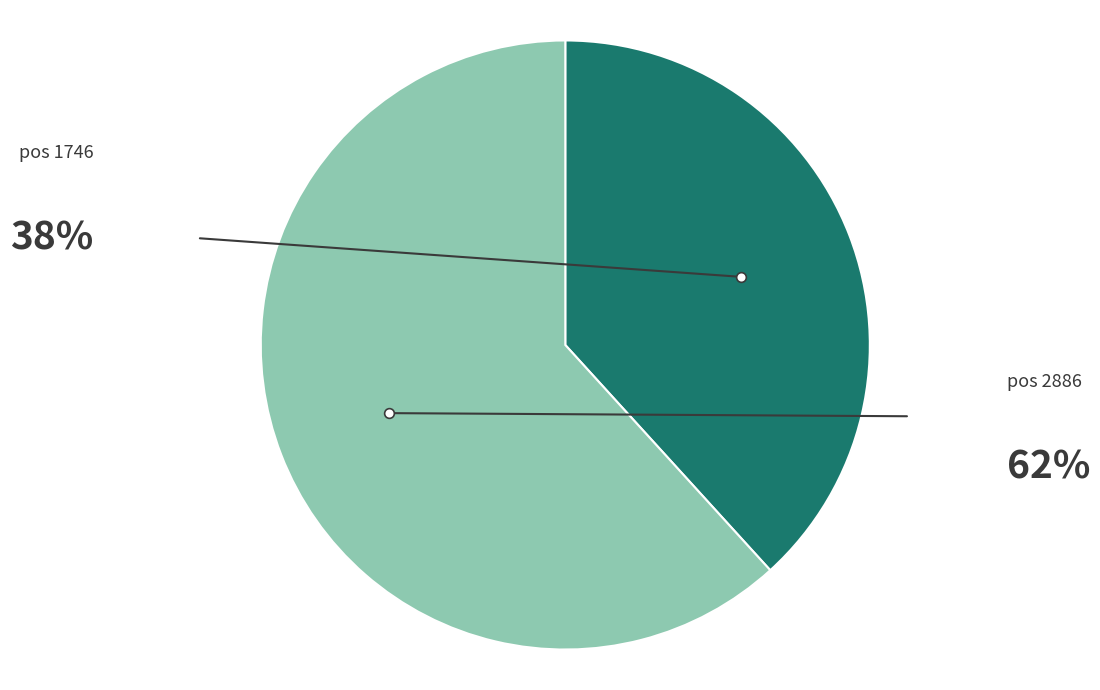

Does any single category account for the majority?

Yes